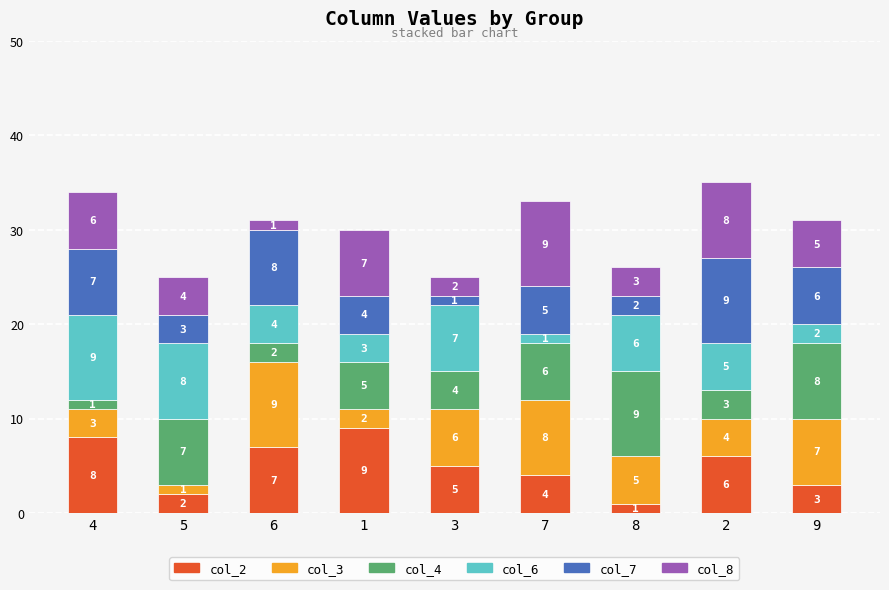

At which label does col_2 first exceed 5?

4